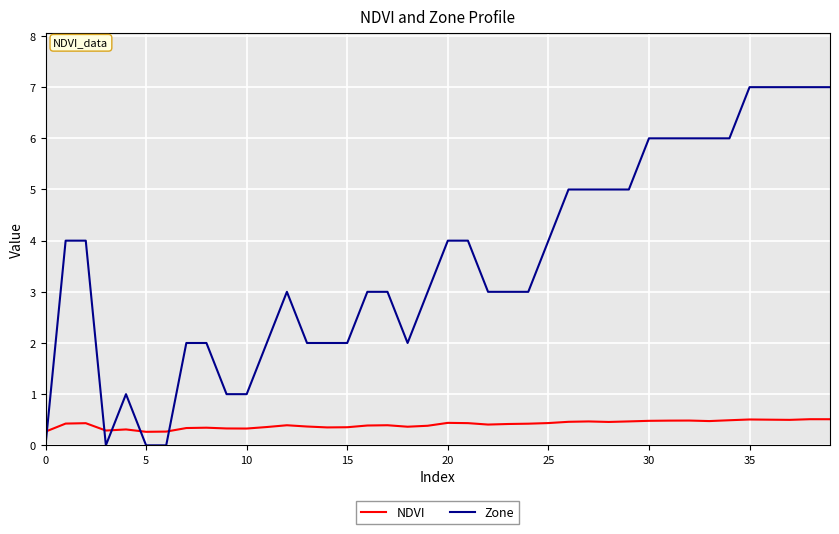

What is the greatest value displayed?

7.0